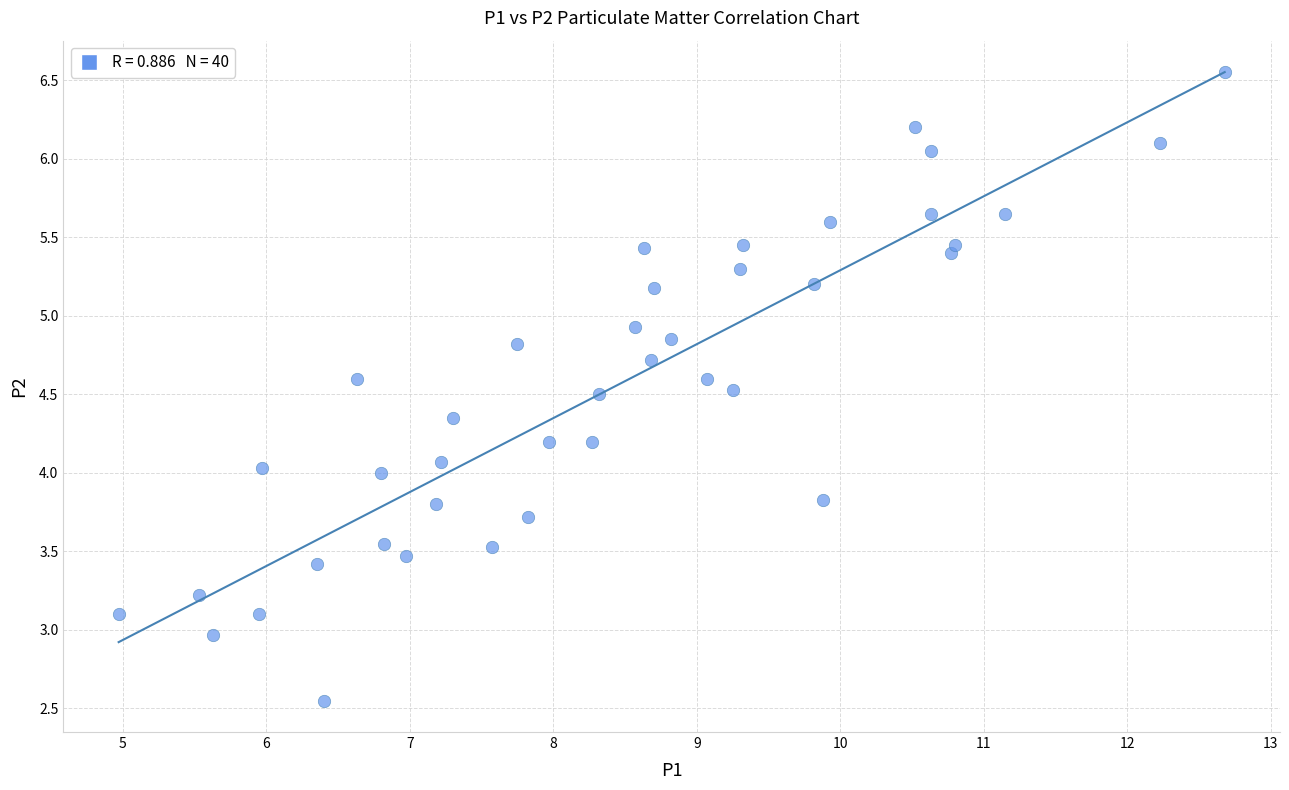

What is the range of X values (max minus min)?

7.7